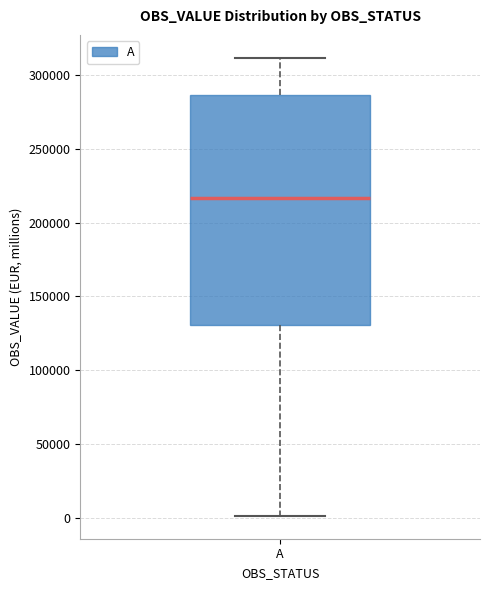

Where is the upper edge of the box for A on the y-axis? The values are not printed on the chart, so give them approximately, as read against the axis.

285000